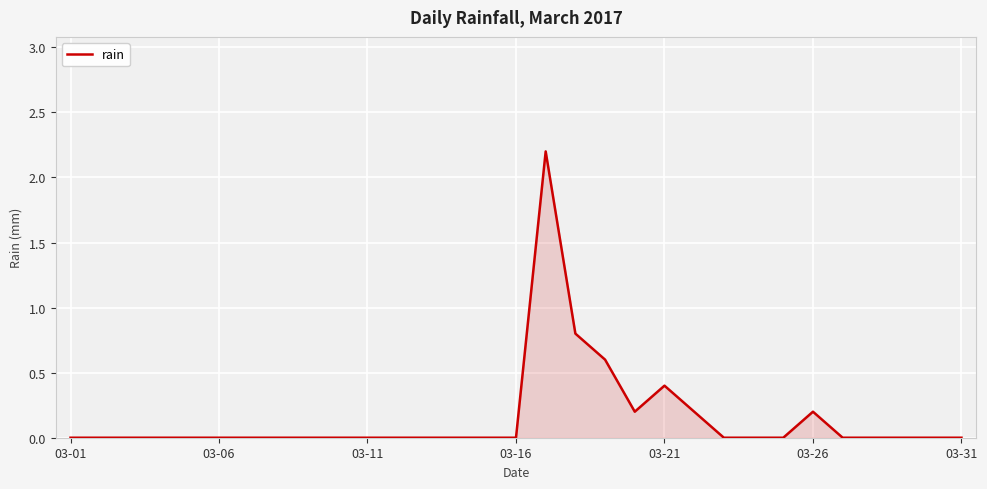

What is the greatest value displayed?

2.2